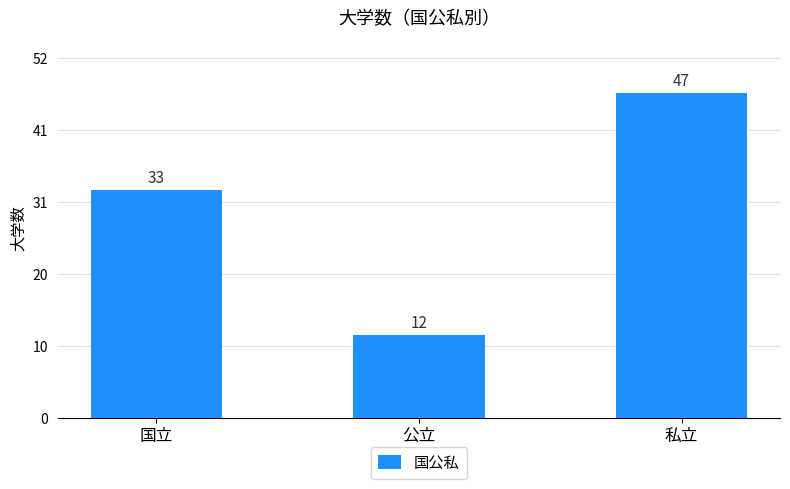

True or false: the data shows 12 at 公立.

True